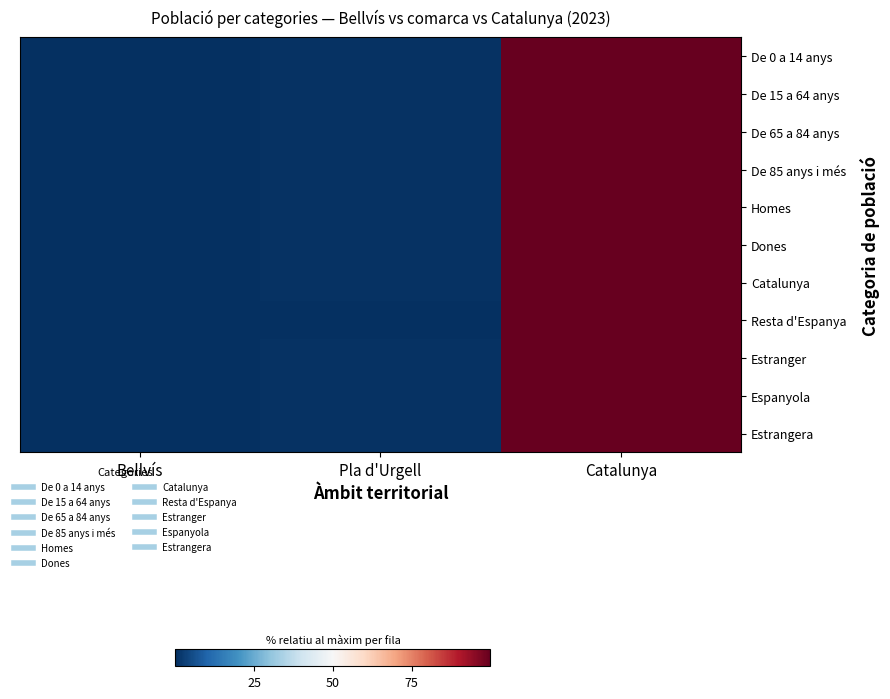

Reading right to left, what are all the values shown in this chart?

De 0 a 14 anys: Catalunya=100.0	Pla d'Urgell=0.5	Bellvís=0.0
De 15 a 64 anys: Catalunya=100.0	Pla d'Urgell=0.5	Bellvís=0.0
De 65 a 84 anys: Catalunya=100.0	Pla d'Urgell=0.5	Bellvís=0.0
De 85 anys i més: Catalunya=100.0	Pla d'Urgell=0.6	Bellvís=0.1
Homes: Catalunya=100.0	Pla d'Urgell=0.5	Bellvís=0.0
Dones: Catalunya=100.0	Pla d'Urgell=0.5	Bellvís=0.0
Catalunya: Catalunya=100.0	Pla d'Urgell=0.5	Bellvís=0.0
Resta d'Espanya: Catalunya=100.0	Pla d'Urgell=0.2	Bellvís=0.0
Estranger: Catalunya=100.0	Pla d'Urgell=0.5	Bellvís=0.0
Espanyola: Catalunya=100.0	Pla d'Urgell=0.5	Bellvís=0.0
Estrangera: Catalunya=100.0	Pla d'Urgell=0.6	Bellvís=0.0